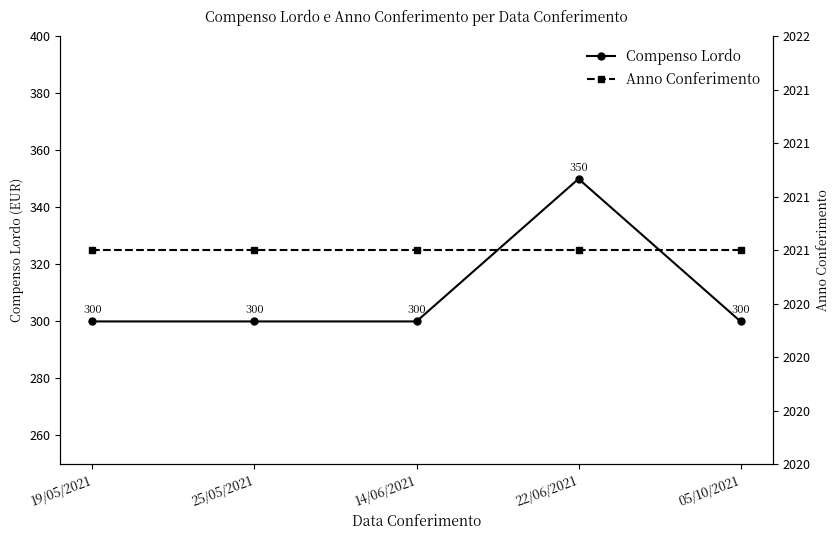

What are all the series names shown in the legend?

Compenso Lordo, Anno Conferimento